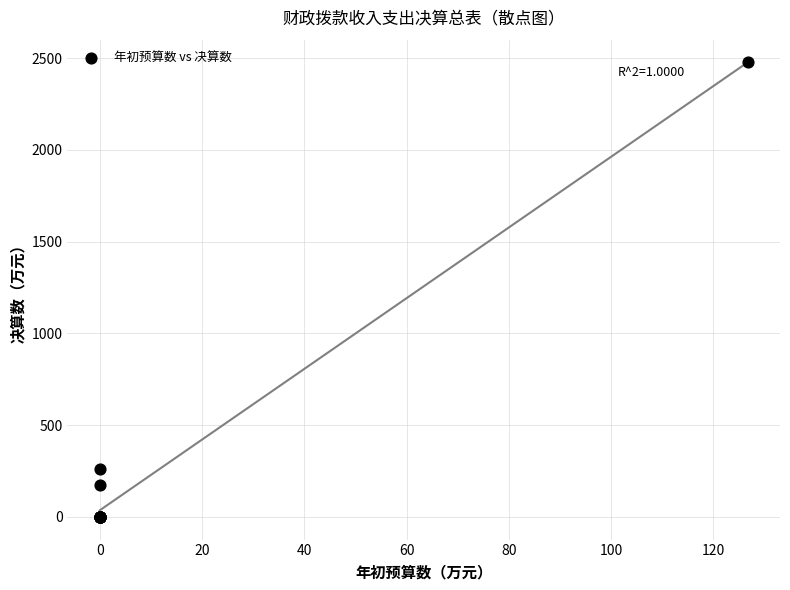

What Y value in the scatter plot is closest to 1238?

258.5